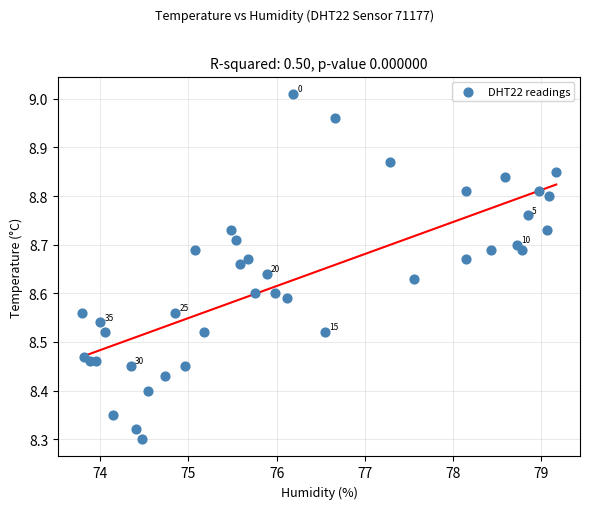

What is the range of X values (max minus min)?

5.4